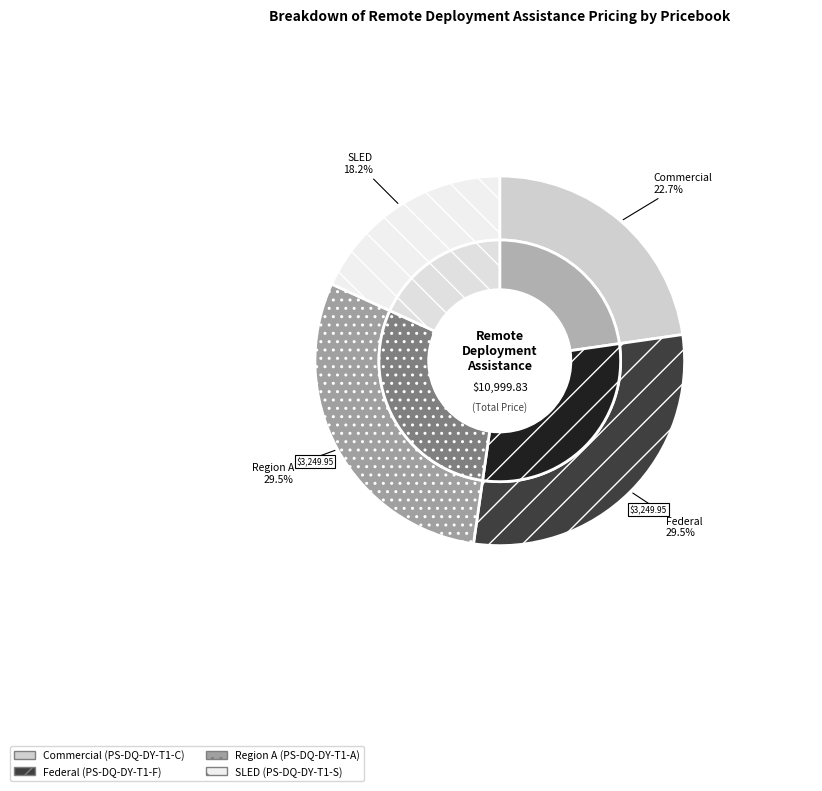

Which has a higher value, PS-DQ-DY-T1-S or PS-DQ-DY-T1-C?

PS-DQ-DY-T1-C